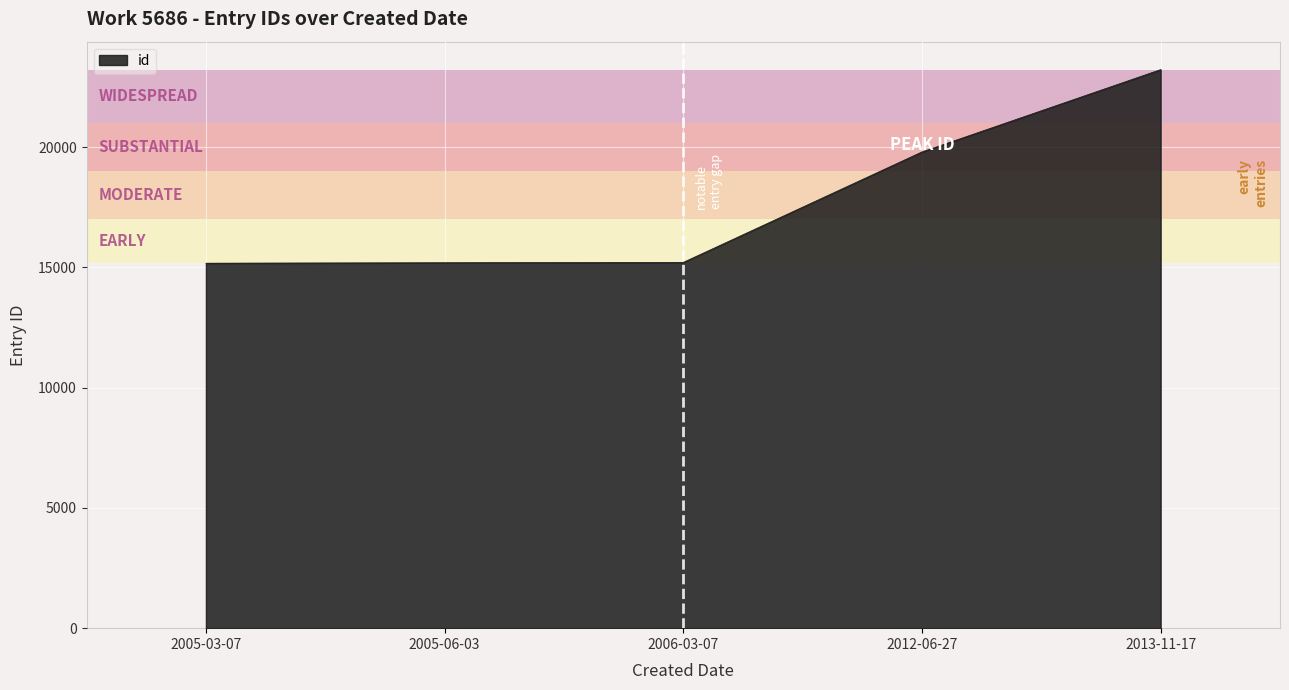

True or false: the data has more than 1 interior local peaks.

False